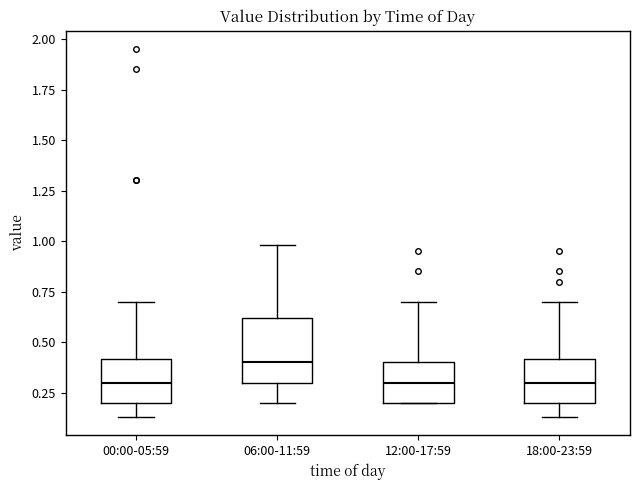

Where does the median line of the box for 00:00-05:59 sit on the y-axis? The values are not printed on the chart, so give them approximately, as read against the axis.

0.30